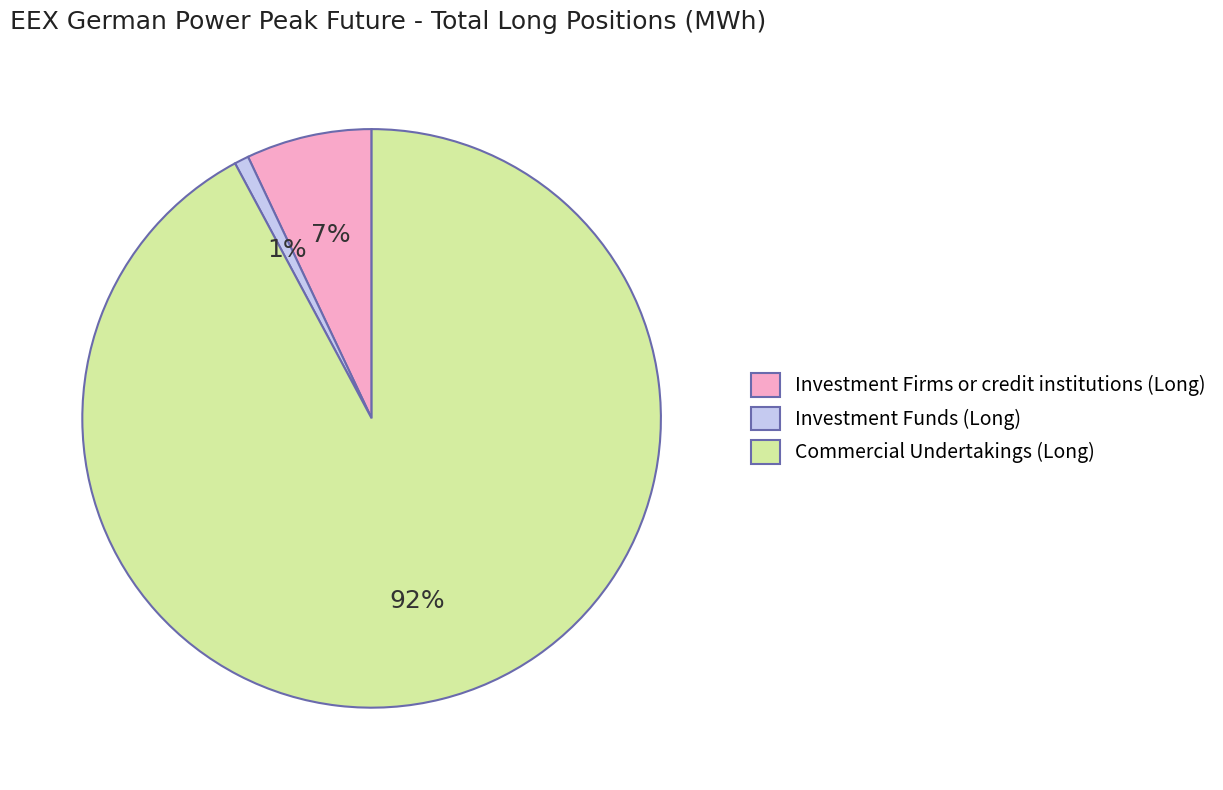

What is the majority slice?

Commercial Undertakings (Long)